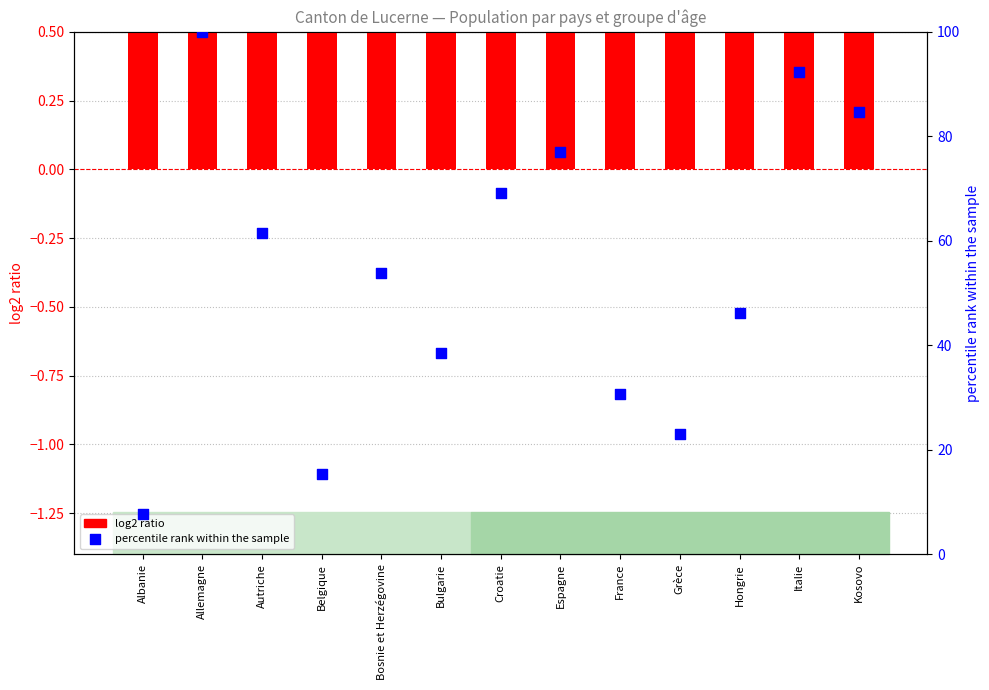

What are all the series names shown in the legend?

log2 ratio, percentile rank within the sample